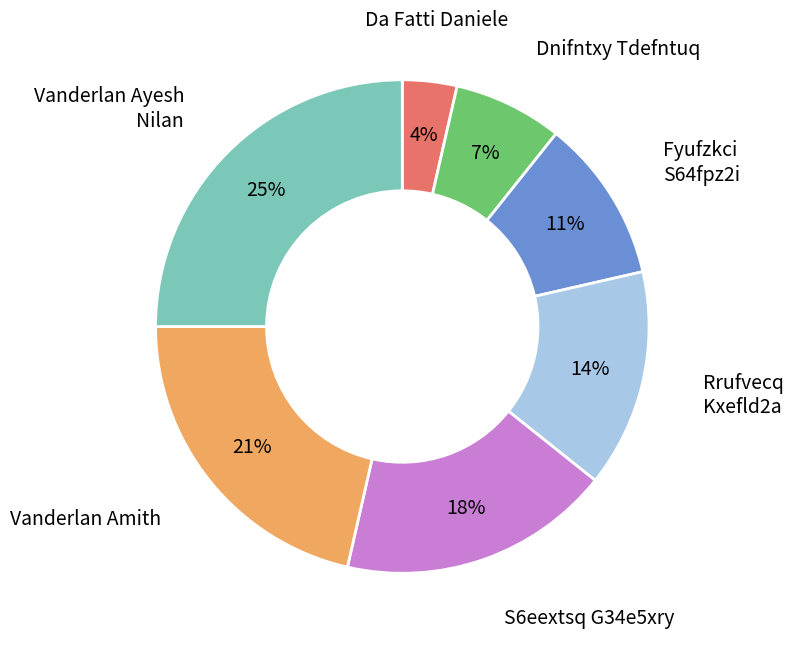

Which has a higher value, Fyufzkci S64fpz2i or S6eextsq G34e5xry?

S6eextsq G34e5xry